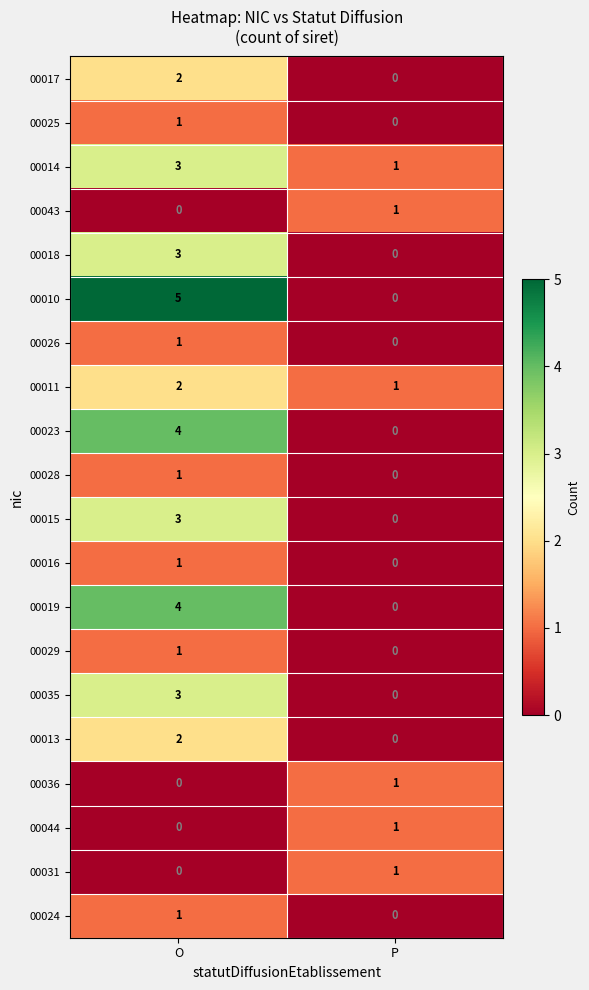

Which category has the lowest value in the 00019 series?

P